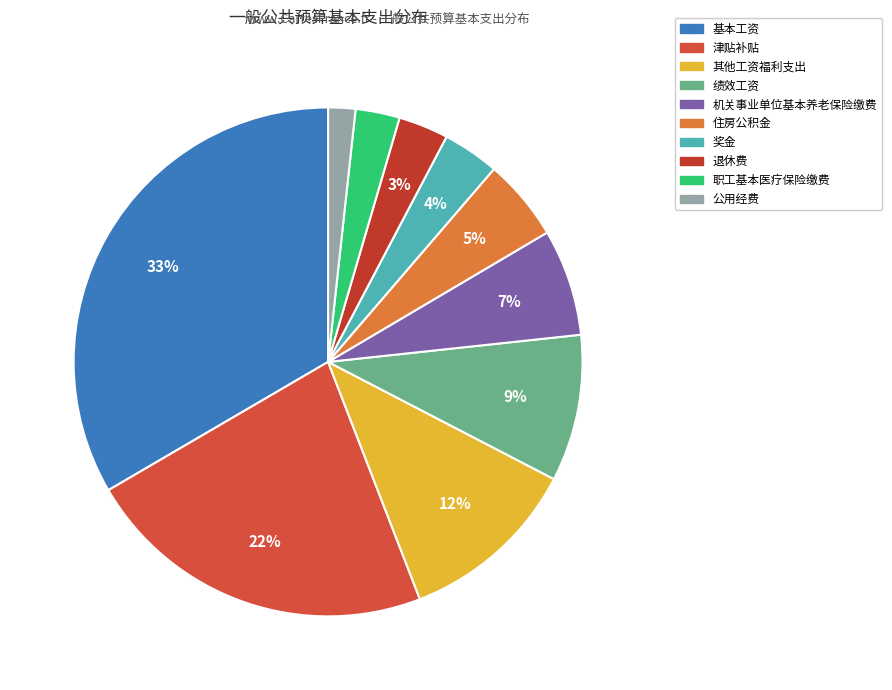

The 住房公积金 slice represents 1% of the pie. True or false?

False